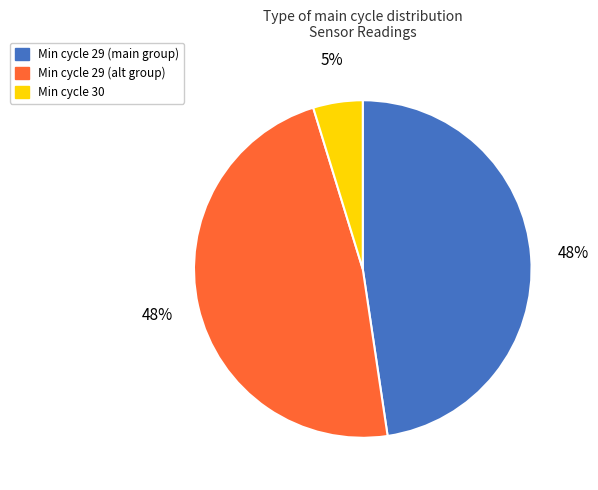

Does any single category account for the majority?

No